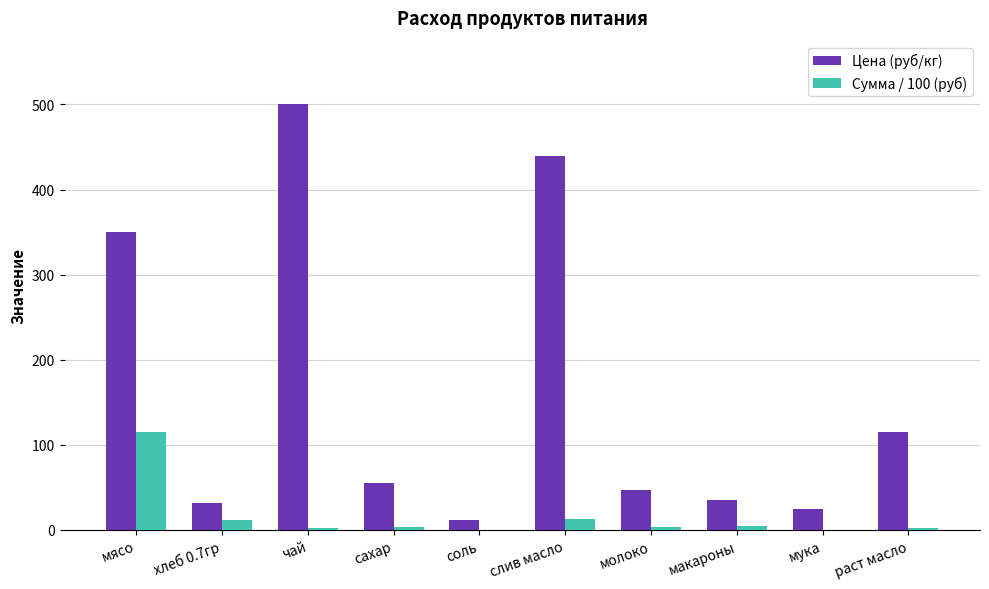

At which category is the sum across all series the highest?

чай